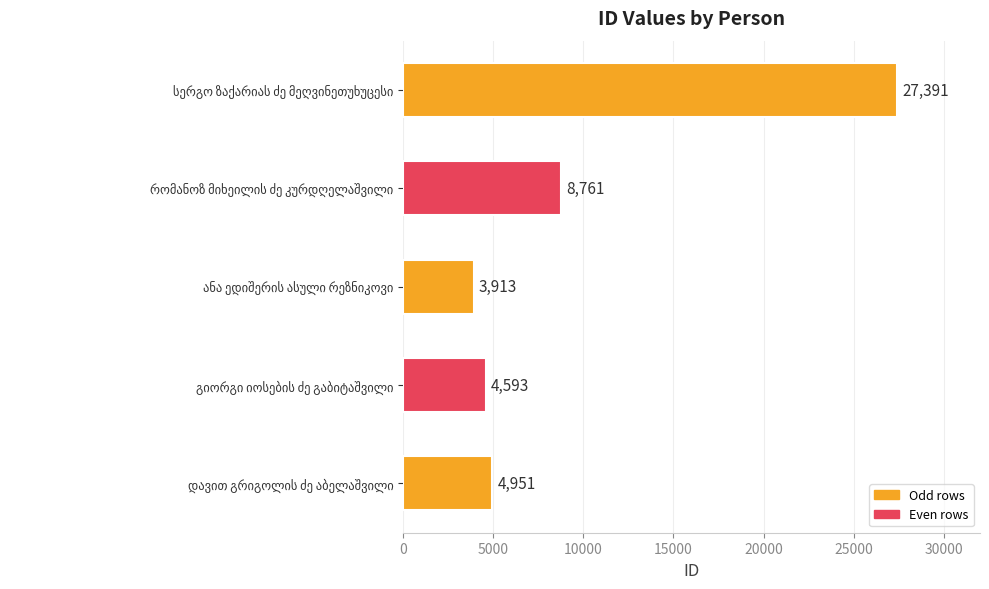

How many data points are less than 4951?

2